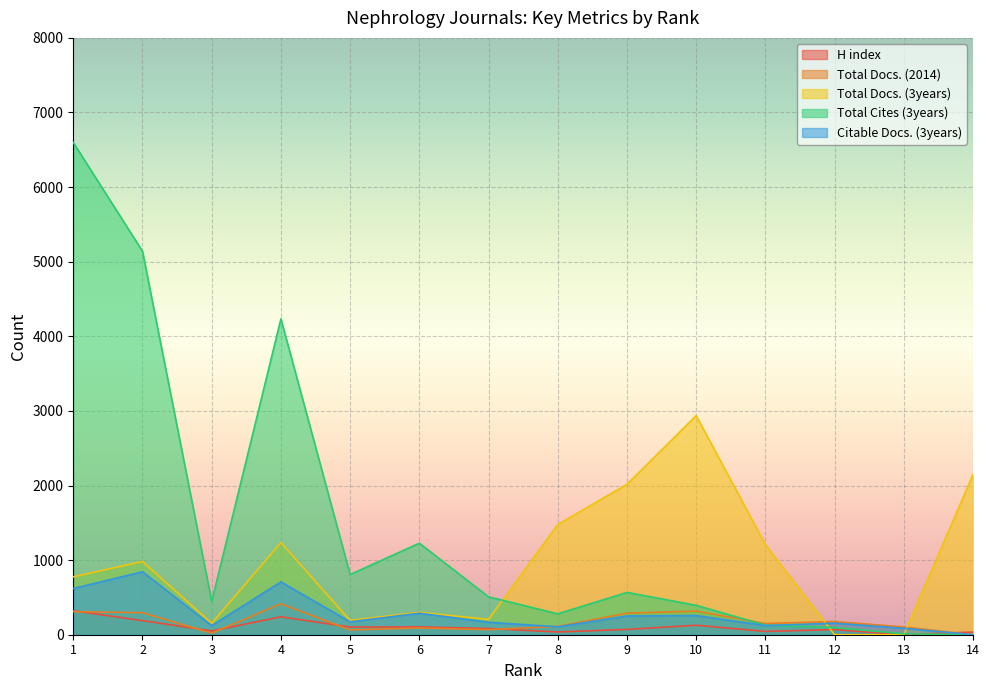

Reading left to right, transcribe all the data shown in this chart.

H index: 1=321	2=189	3=51	4=240	5=103	6=105	7=83	8=37	9=71	10=127	11=44	12=69	13=0	14=36
Total Docs. (2014): 1=309	2=295	3=21	4=415	5=64	6=91	7=68	8=112	9=289	10=317	11=150	12=177	13=104	14=0
Total Docs. (3years): 1=776	2=982	3=153	4=1235	5=191	6=300	7=205	8=1477	9=2016	10=2937	11=1208	12=0	13=0	14=2147
Total Cites (3years): 1=6598	2=5140	3=446	4=4234	5=807	6=1227	7=508	8=280	9=567	10=394	11=128	12=96	13=12	14=0
Citable Docs. (3years): 1=619	2=844	3=122	4=708	5=173	6=288	7=167	8=106	9=251	10=257	11=123	12=155	13=86	14=0